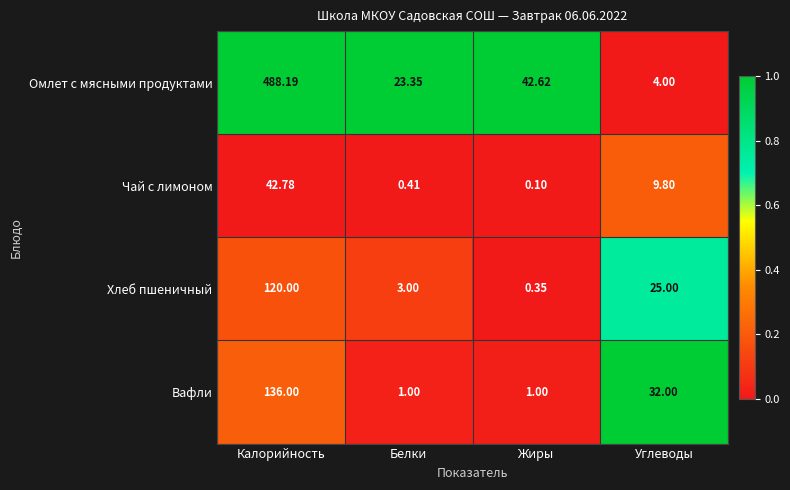

How many series are shown in this chart?

4